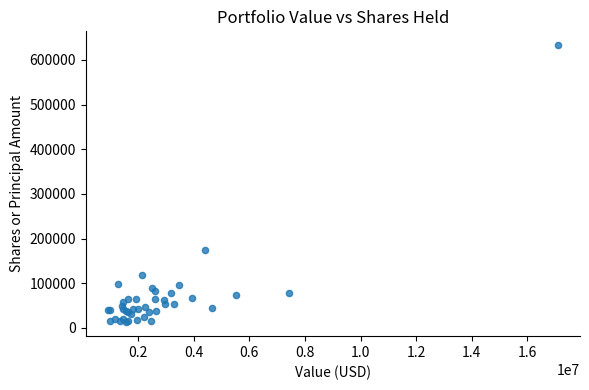

What Y value in the scatter plot is closest to 322704?

175178